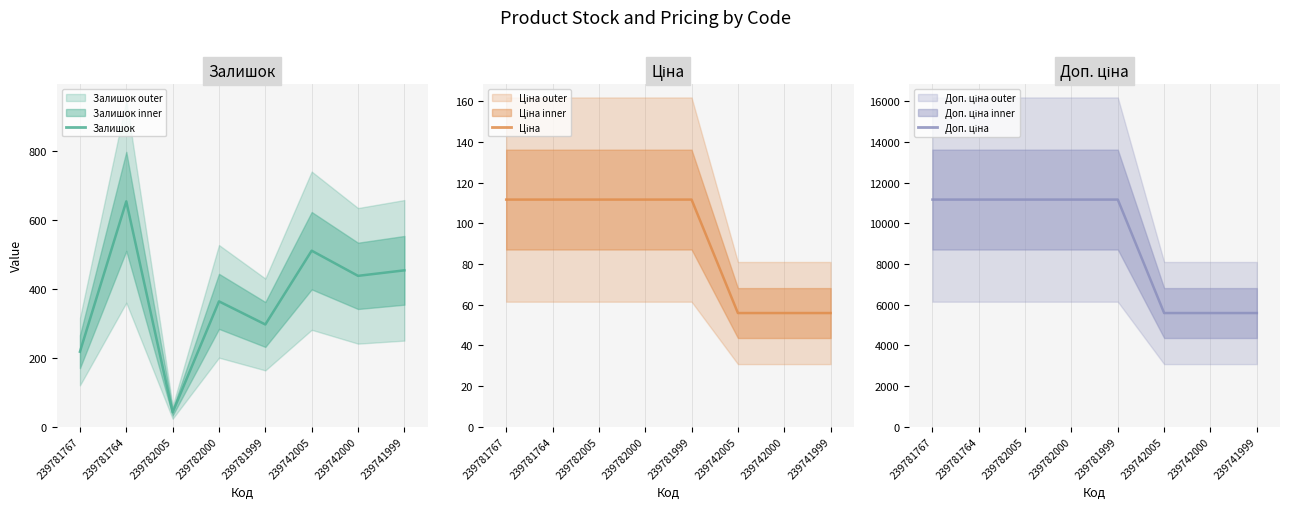

How many values in the Залишок series exceed 437?

3